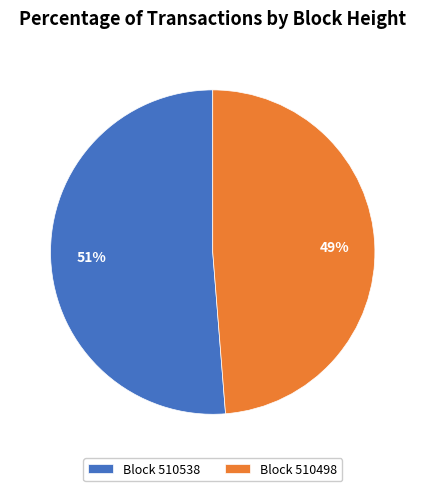

To the nearest percent, what is the combined percentage of Block 510538 and Block 510498?

100%